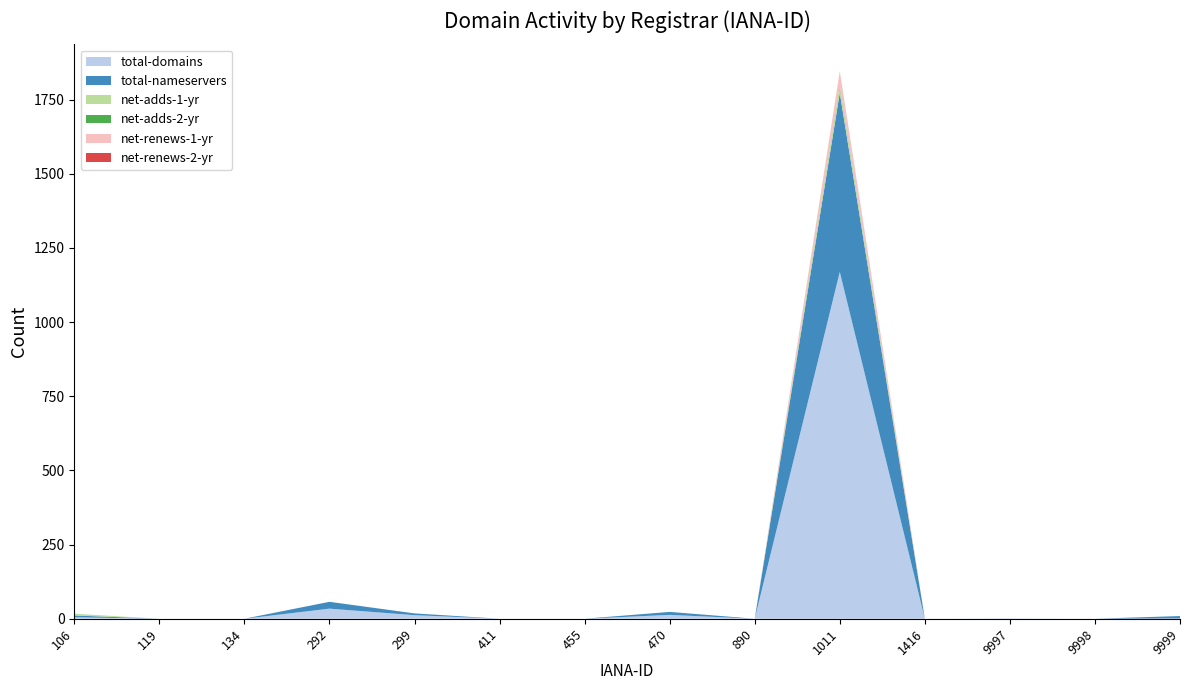

Reading left to right, what are all the values shown in this chart?

total-domains: 5	0	0	34	12	0	0	13	0	1169	0	1	0	1
total-nameservers: 6	0	0	23	6	0	0	10	0	603	0	0	0	8
net-adds-1-yr: 6	0	0	0	0	0	0	0	0	21	0	0	0	0
net-adds-2-yr: 0	0	0	0	0	0	0	0	0	4	0	0	0	0
net-renews-1-yr: 0	0	0	0	0	0	0	0	0	46	0	0	0	0
net-renews-2-yr: 0	0	0	0	0	0	0	0	0	1	0	0	0	0